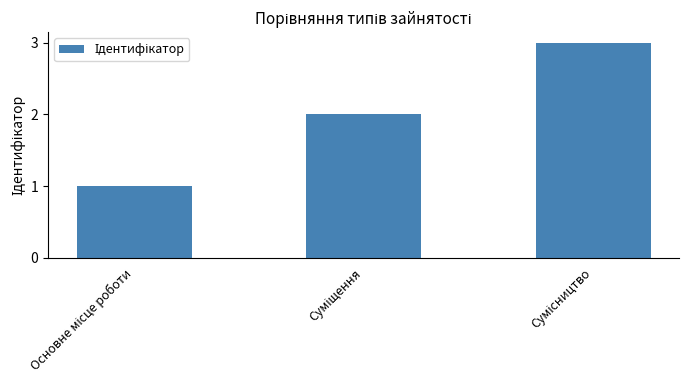

What is the maximum value shown in the chart?

3